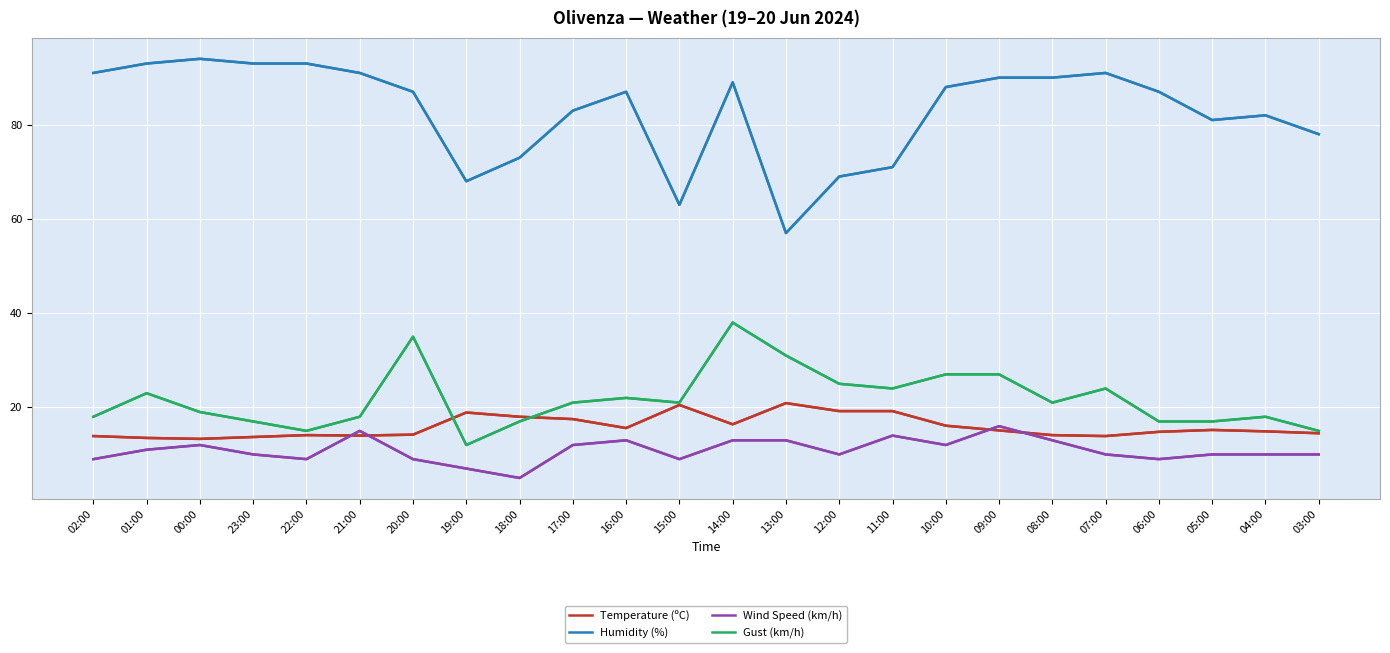

How many series are shown in this chart?

4